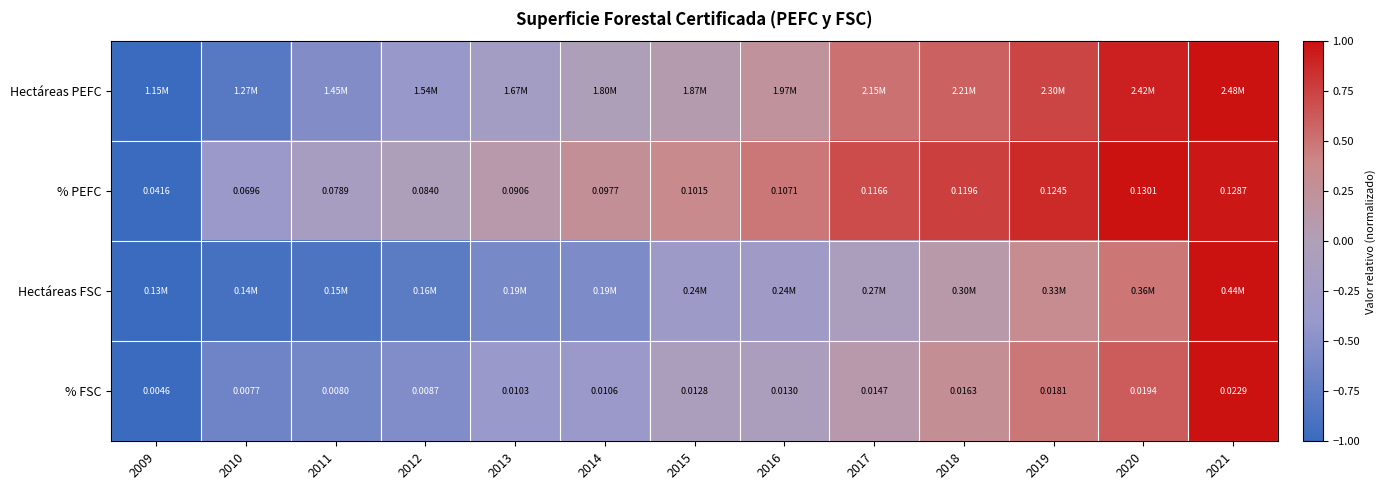

At how many categories does at least one series exceed 0?

9